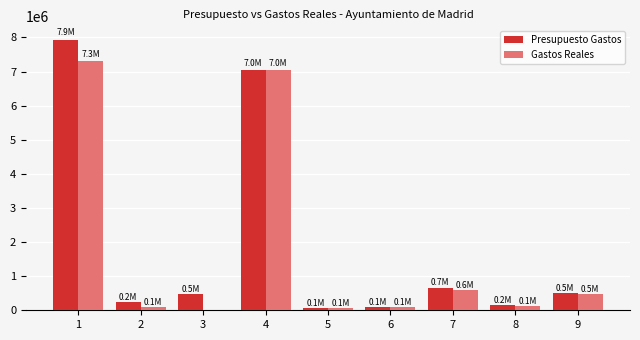

How many positive values does the Gastos Reales series have?

8